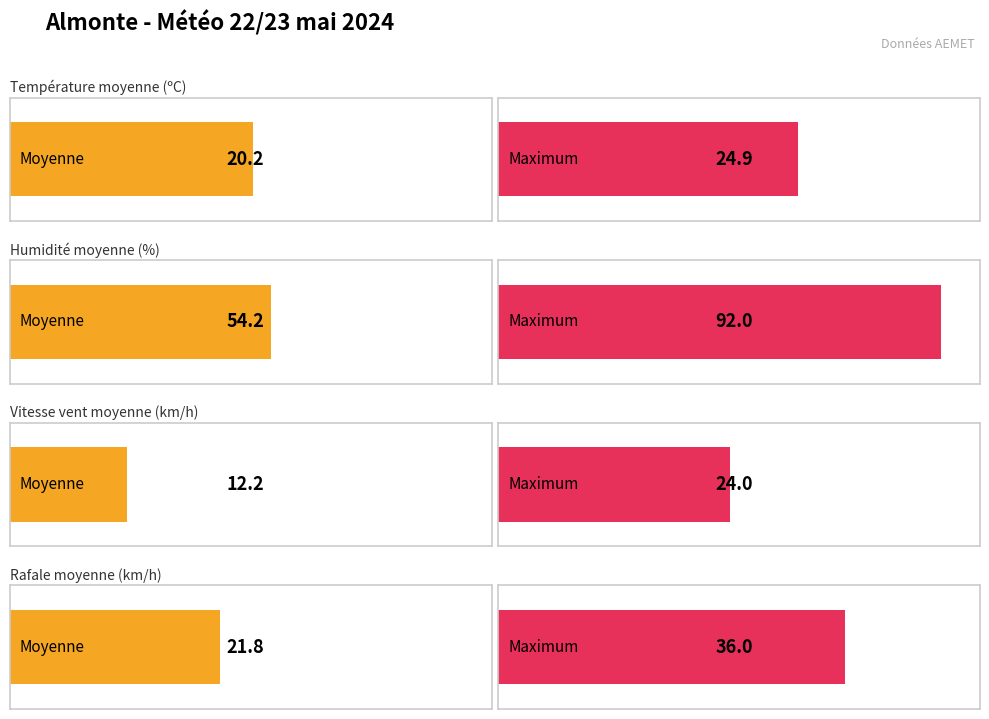

Rank the series by their maximum value, from lowest to highest.

Vitesse du vent (km/h), Température (ºC), Rafale (km/h), Humidité (%)